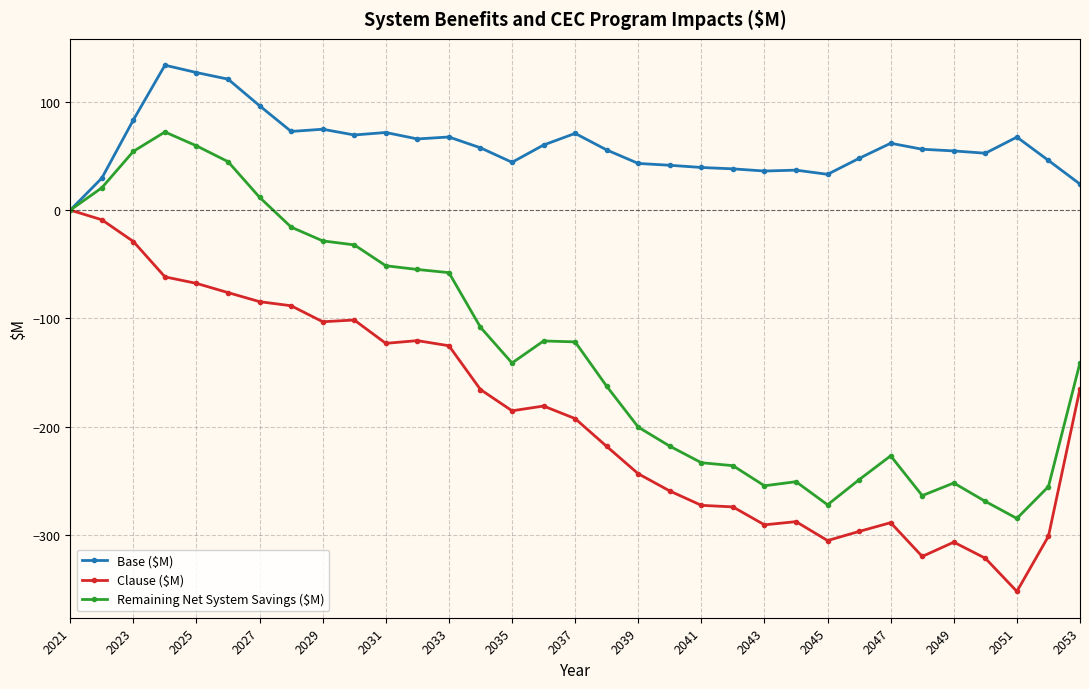

Which series has the largest total across all categories?

Base ($M)